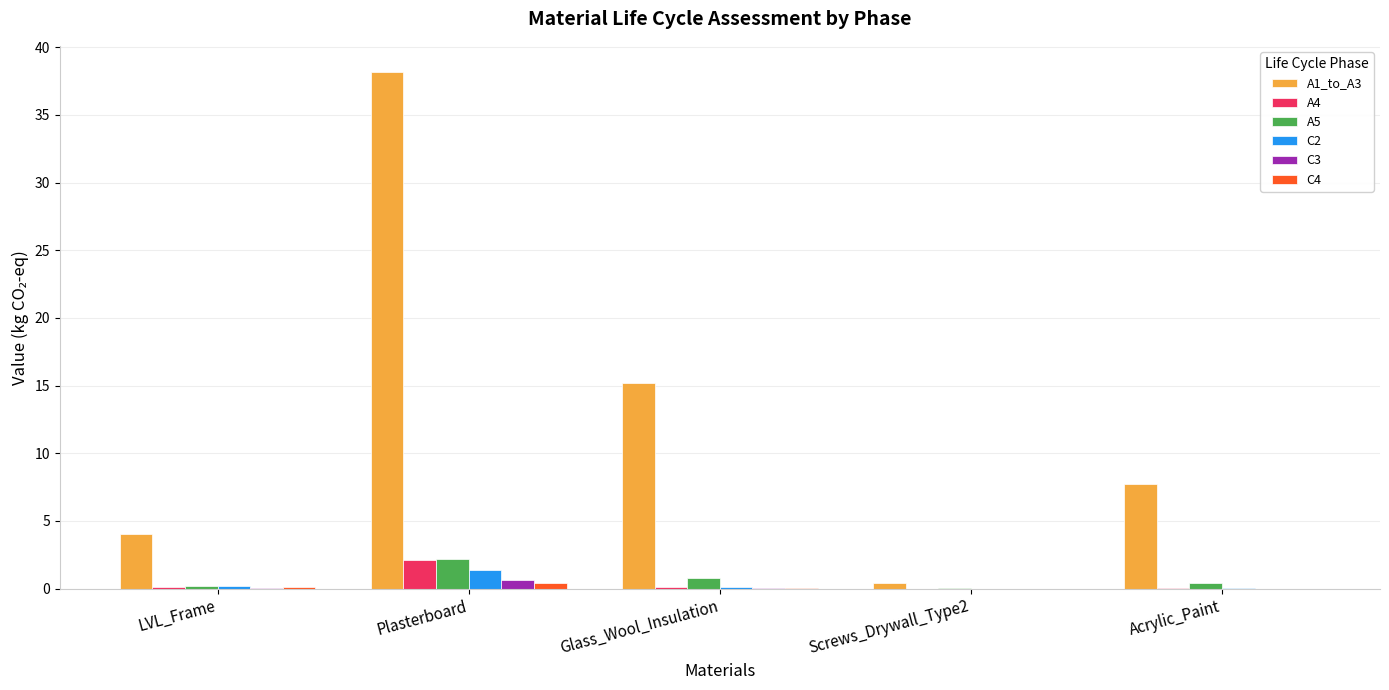

At which category is the sum across all series the highest?

Plasterboard